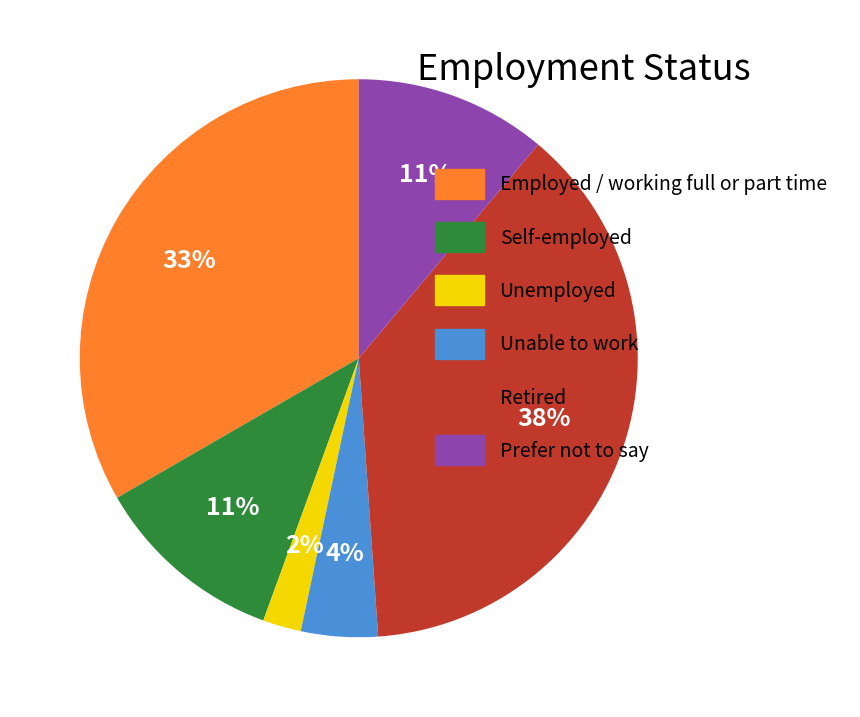

To the nearest percent, what is the average slice percentage?

17%